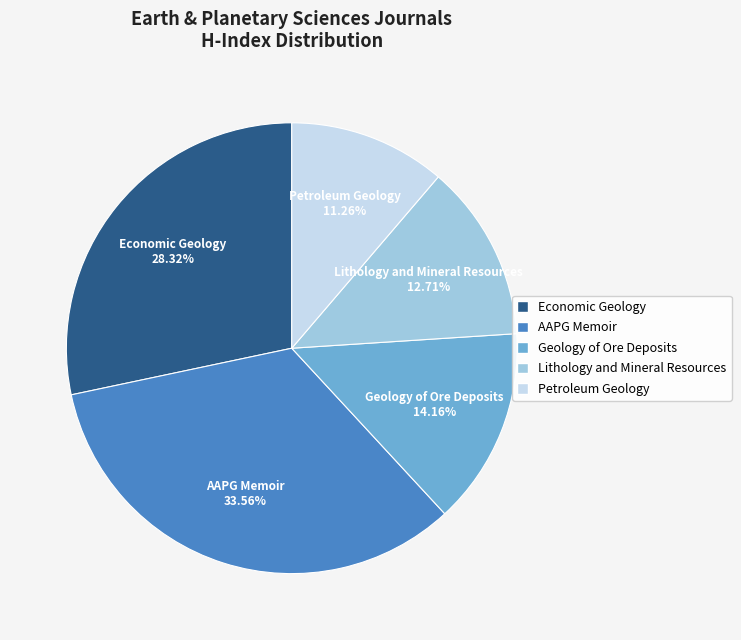

Count the number of slices in the pie.

5